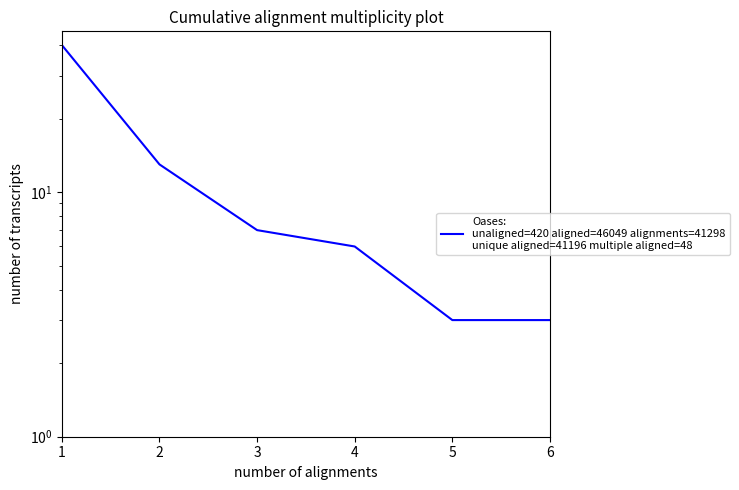

At which label does the data first exceed 7?

1